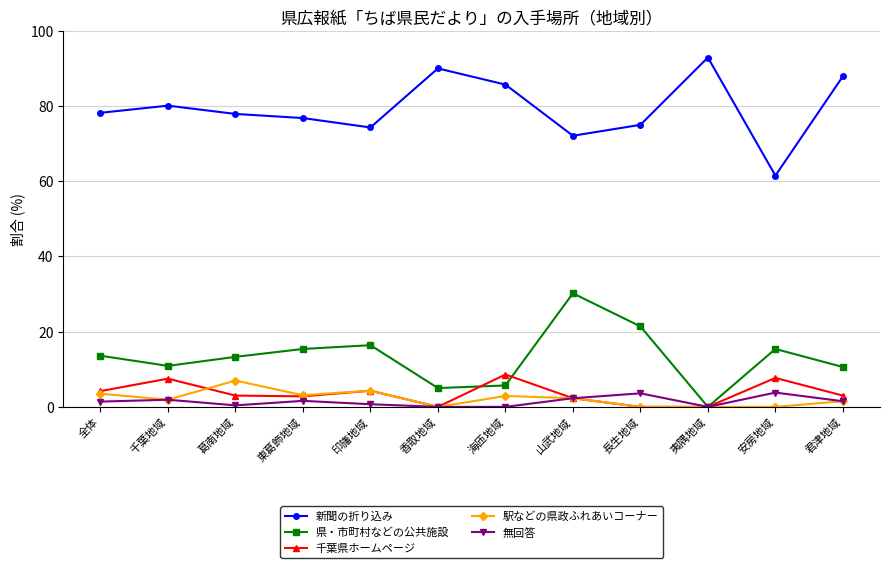

True or false: 千葉県ホームページ has more than 1 points higher than both neighbors.

True